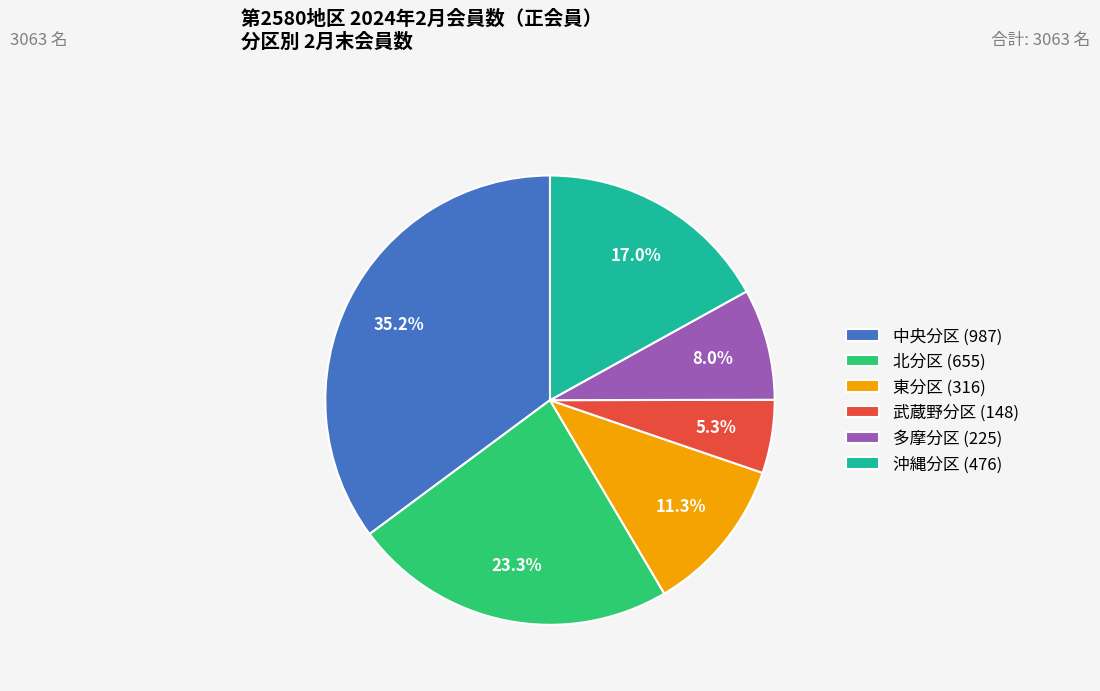

Approximately how many times larger is the value at 沖縄分区 (476) compared to 東分区 (316)?

1.5